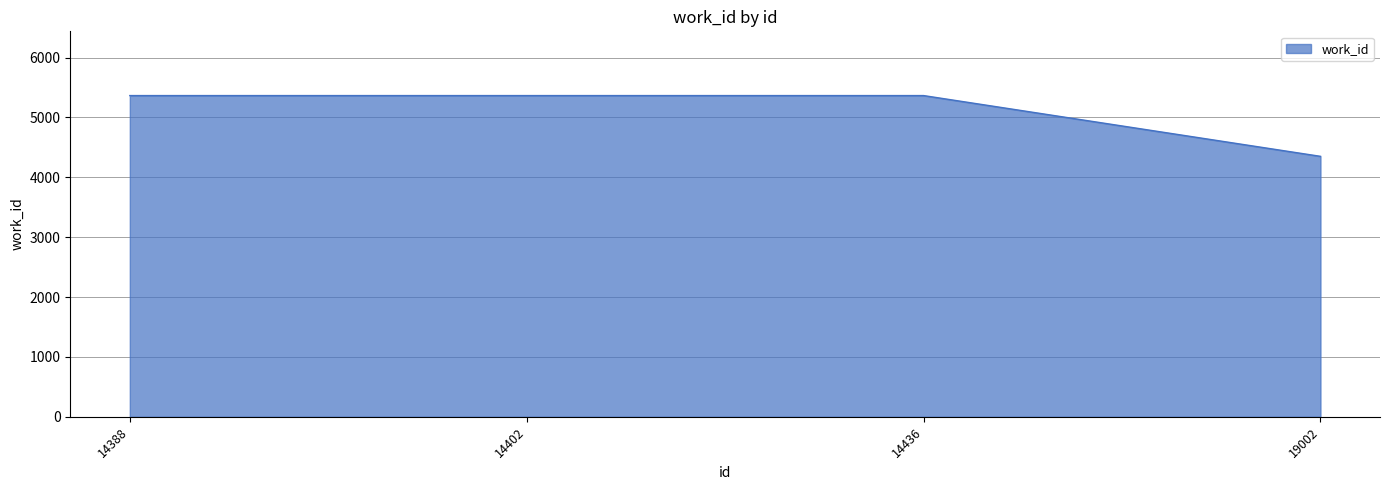

The chart shows a value of 4351 at 19002. True or false?

True